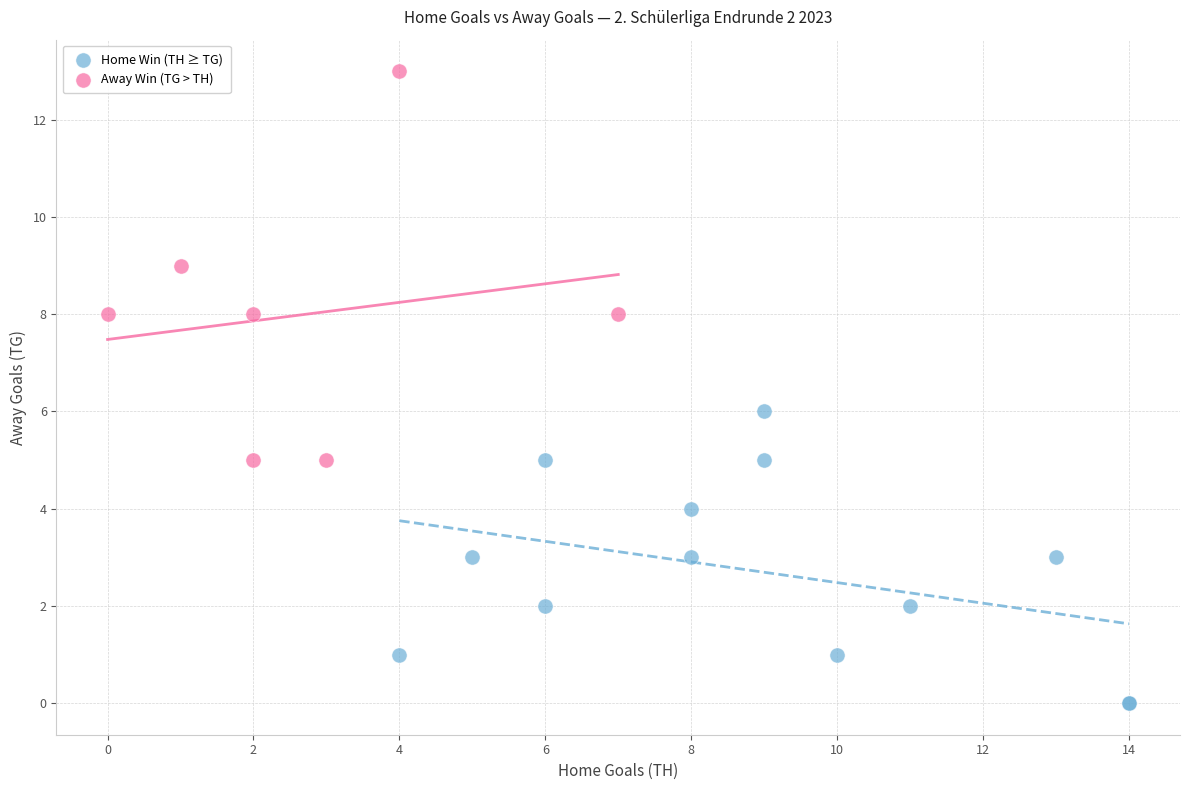

Which series has the widest spread of Y values?

Away Win (TG > TH)